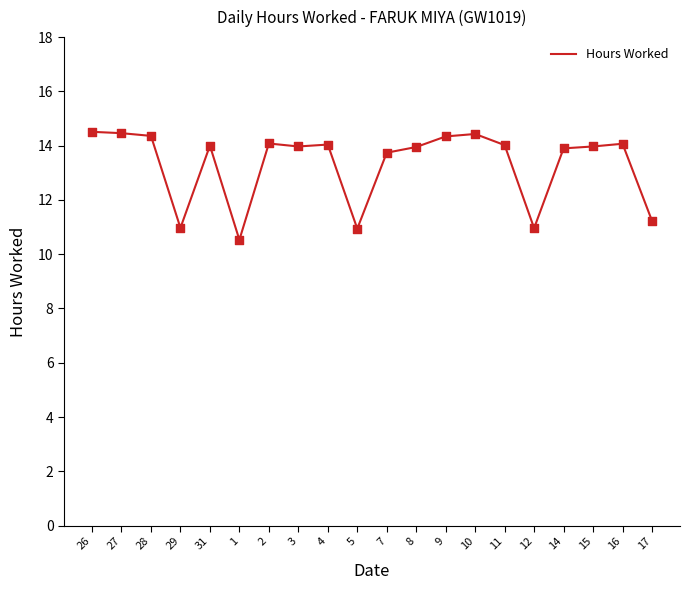

What is the ratio of the value at 16 to the value at 8?

1.0